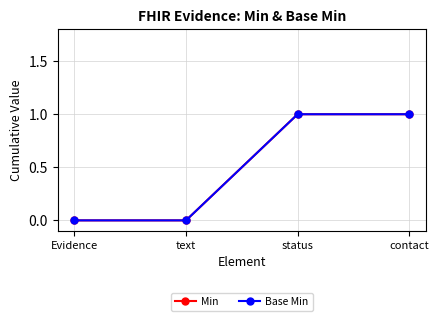

True or false: Min and Base Min intersect in this chart.

False